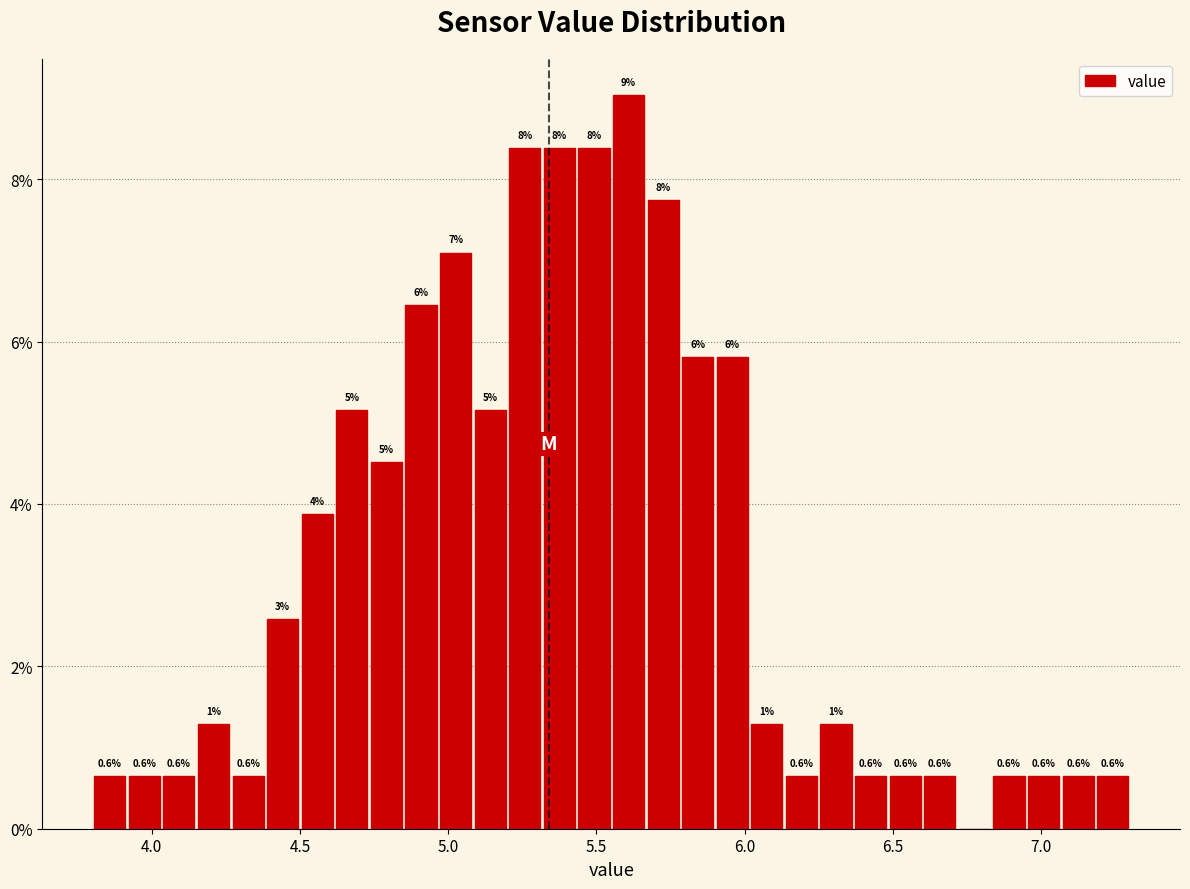

Read against the x-axis, roughly where is the centre of the tallest bar?

5.60